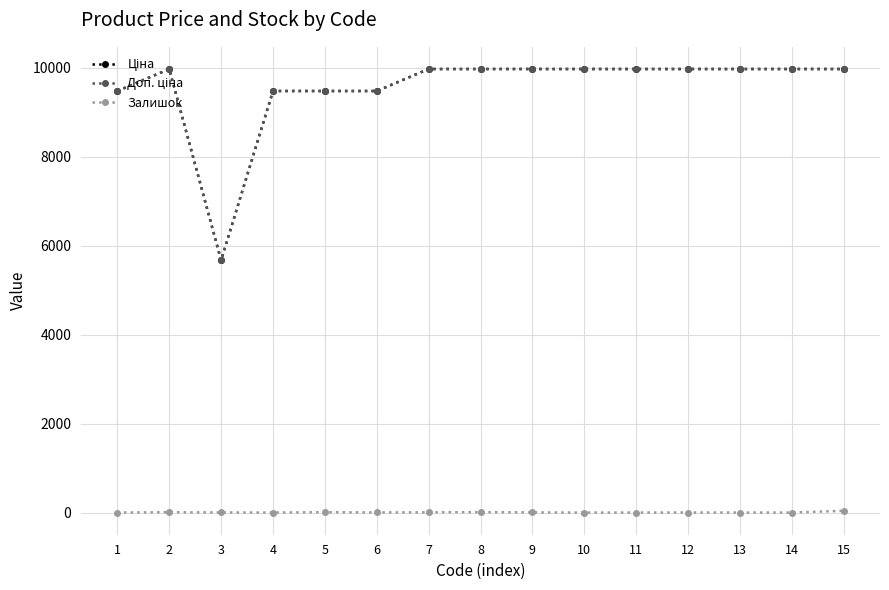

Reading left to right, what are all the values shown in this chart?

Ціна: 1=9480.1	2=9975.0	3=5673.8	4=9480.1	5=9480.1	6=9480.1	7=9975.0	8=9975.0	9=9975.0	10=9975.0	11=9975.0	12=9975.0	13=9975.0	14=9975.0	15=9975.0
Доп. ціна: 1=9480.1	2=9975.0	3=5673.8	4=9480.1	5=9480.1	6=9480.1	7=9975.0	8=9975.0	9=9975.0	10=9975.0	11=9975.0	12=9975.0	13=9975.0	14=9975.0	15=9975.0
Залишок: 1=0.0	2=7.0	3=2.0	4=0.0	5=8.0	6=2.0	7=5.0	8=9.0	9=3.0	10=0.0	11=0.0	12=1.0	13=0.0	14=0.0	15=39.0